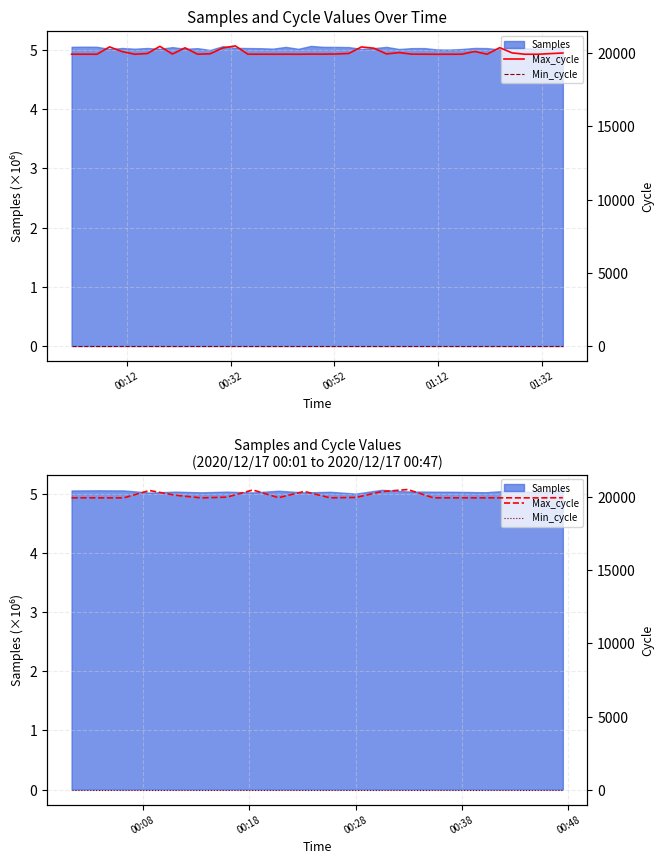

True or false: Min_cycle and Max_cycle cross at least once.

False